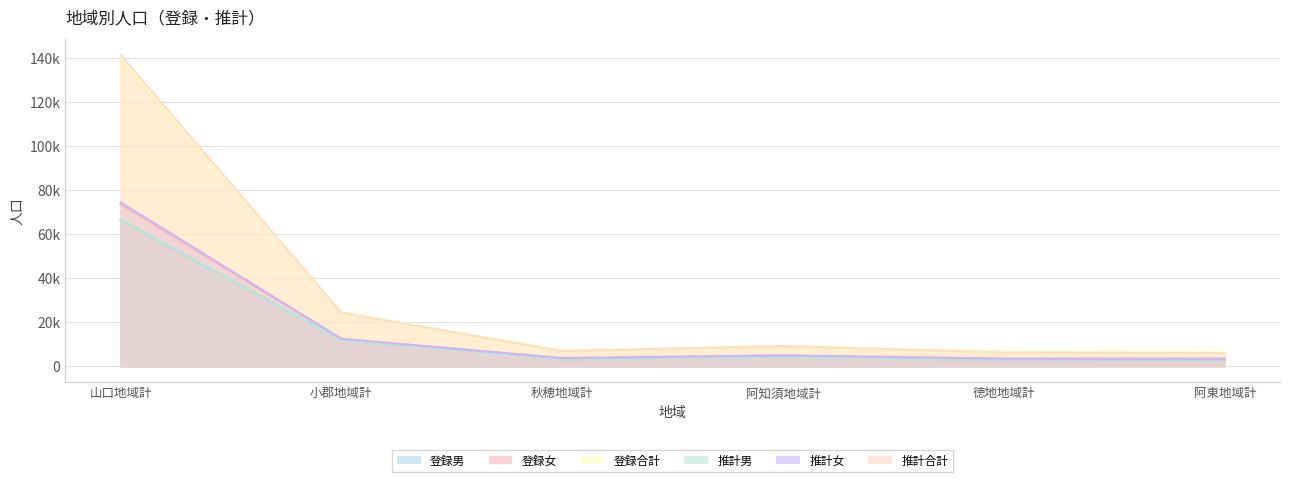

After their last crossing, which series has the higher values: 登録男 or 推計男?

登録男